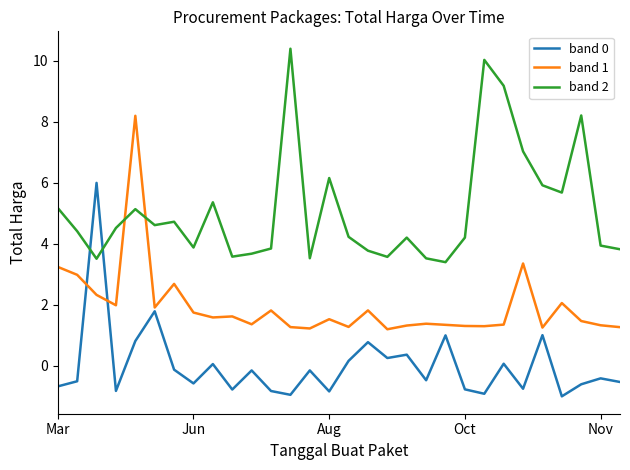

What is the maximum value shown in the chart?

10.4